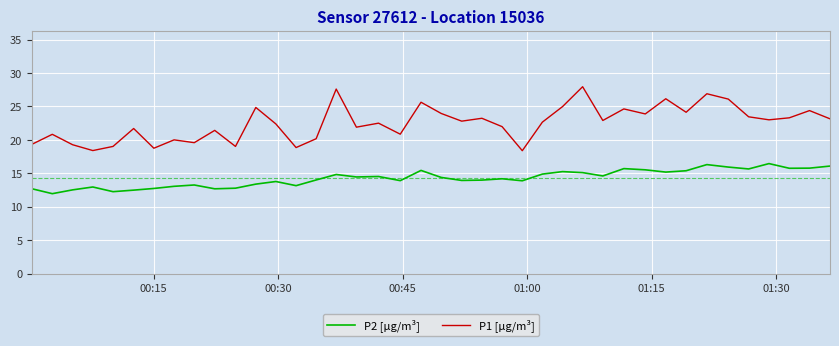

List the series in order of their overall mean, highest first.

P1 [µg/m³], P2 [µg/m³]